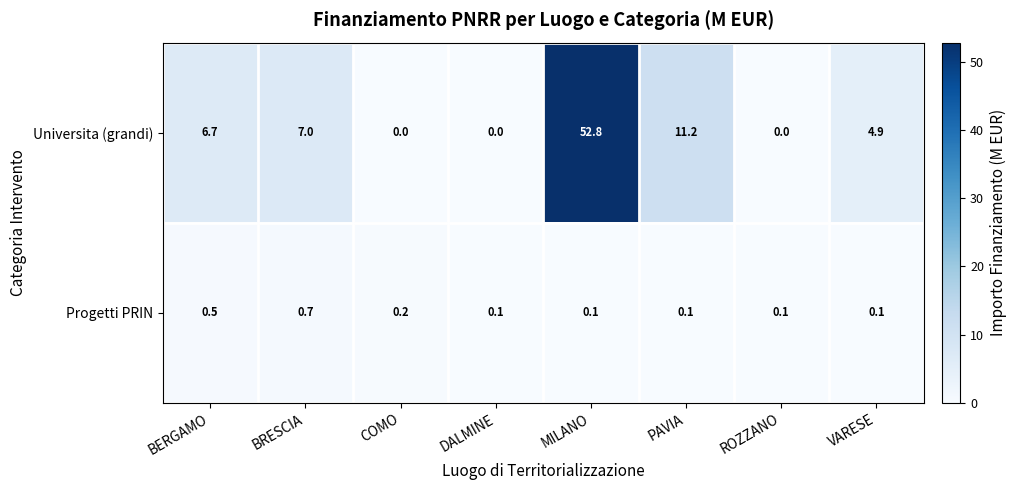

Between BRESCIA and VARESE, which series saw the biggest shift?

Universita (grandi)